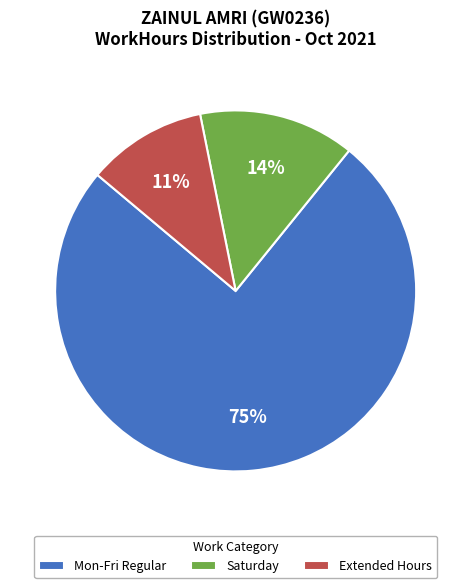

To the nearest percent, what is the average slice percentage?

33%